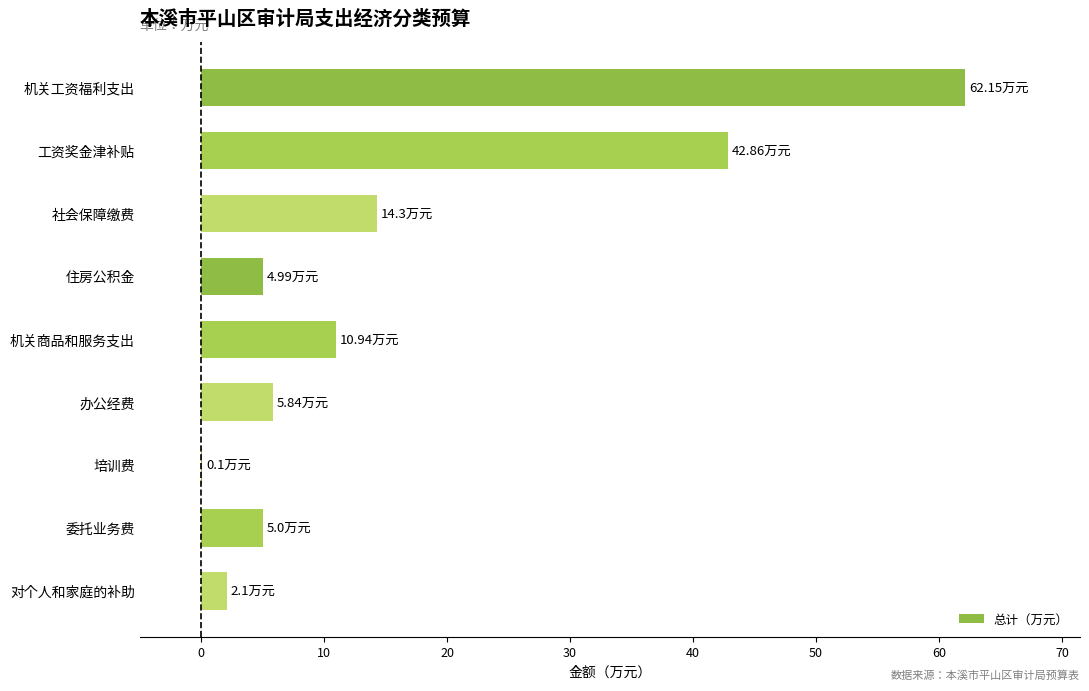

At which label is the value closest to 31?

工资奖金津补贴